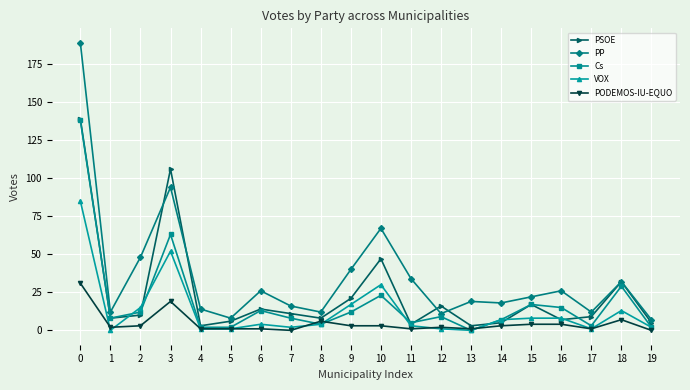

Read the VOX value at 0, to the nearest 5.

85